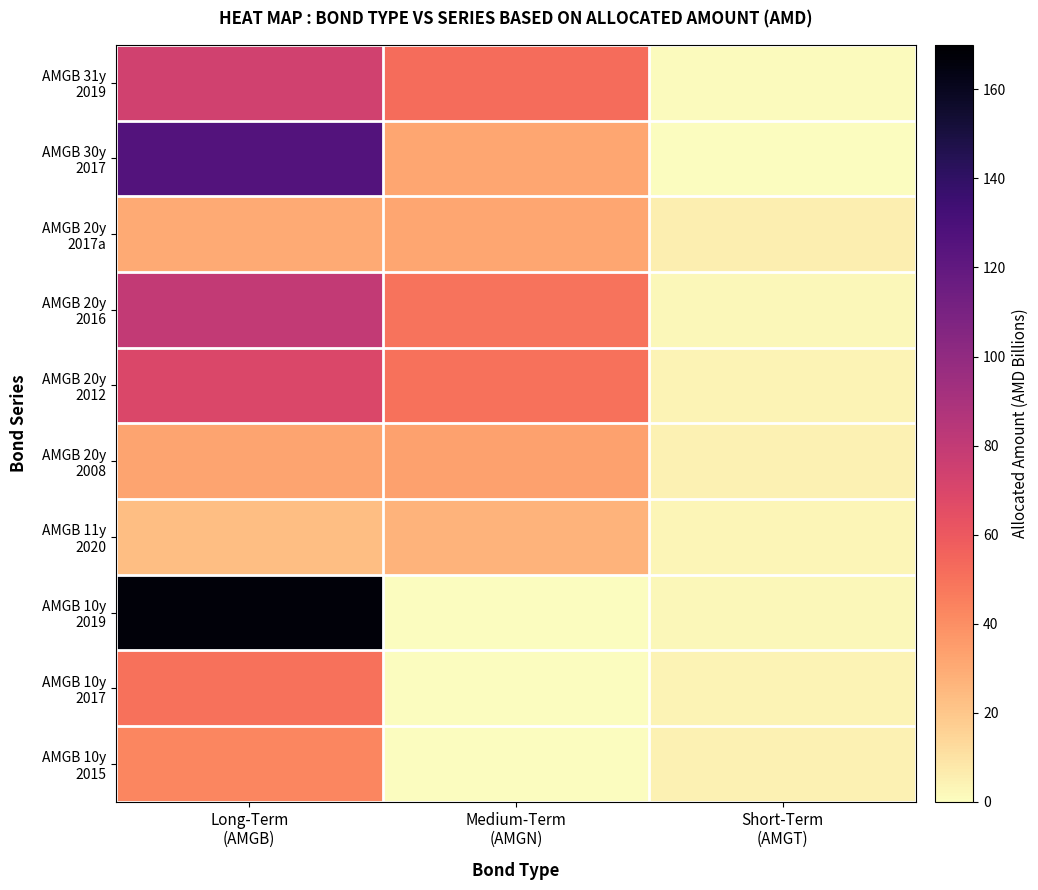

At which category is the sum across all series the highest?

Long-Term
(AMGB)